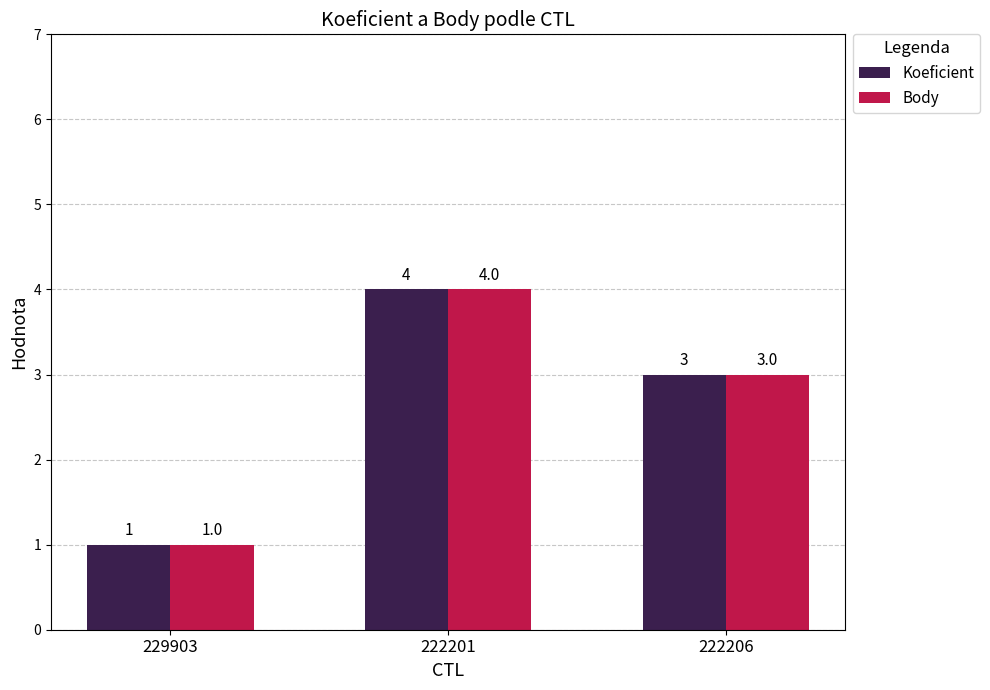

Reading right to left, list all the values displayed in this chart.

Koeficient: 222206=3	222201=4	229903=1
Body: 222206=3	222201=4	229903=1